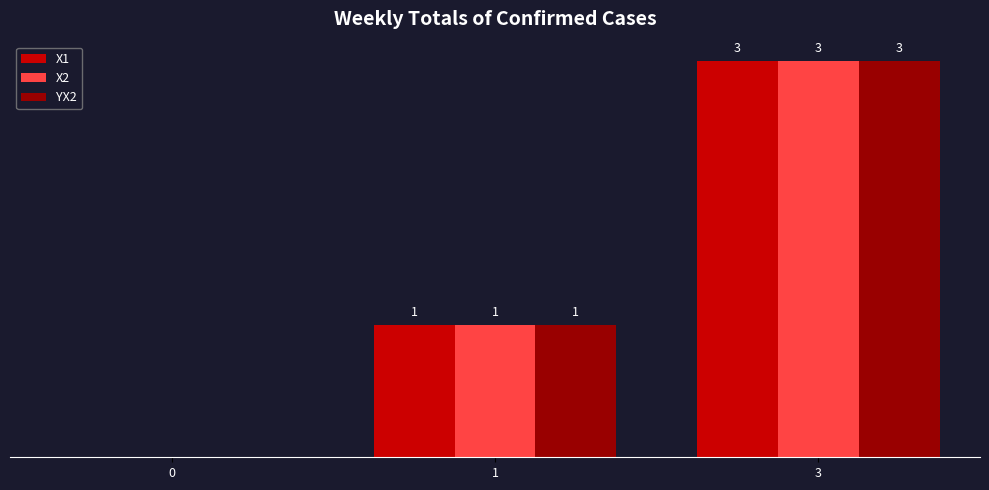

Is the value of X1 at 1 greater than the value of X2 at 0?

Yes